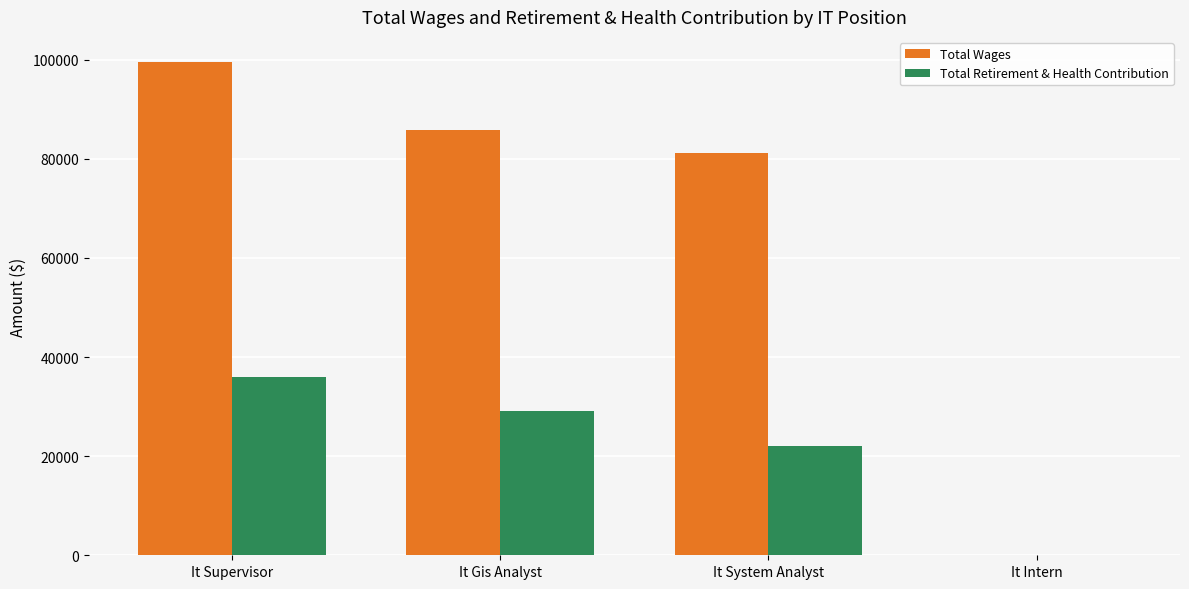

Between It System Analyst and It Intern, which series saw the biggest shift?

Total Wages